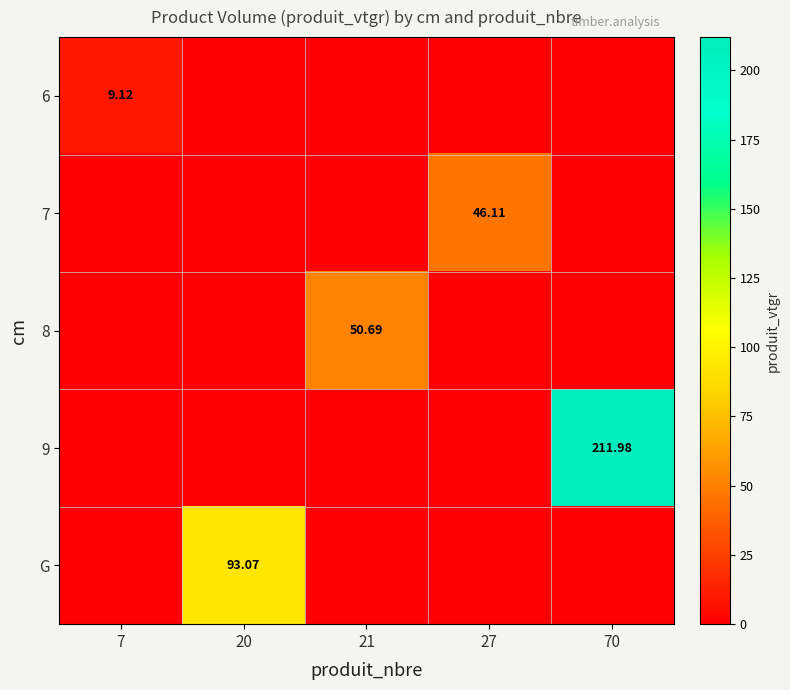

What is the greatest value displayed?

212.0